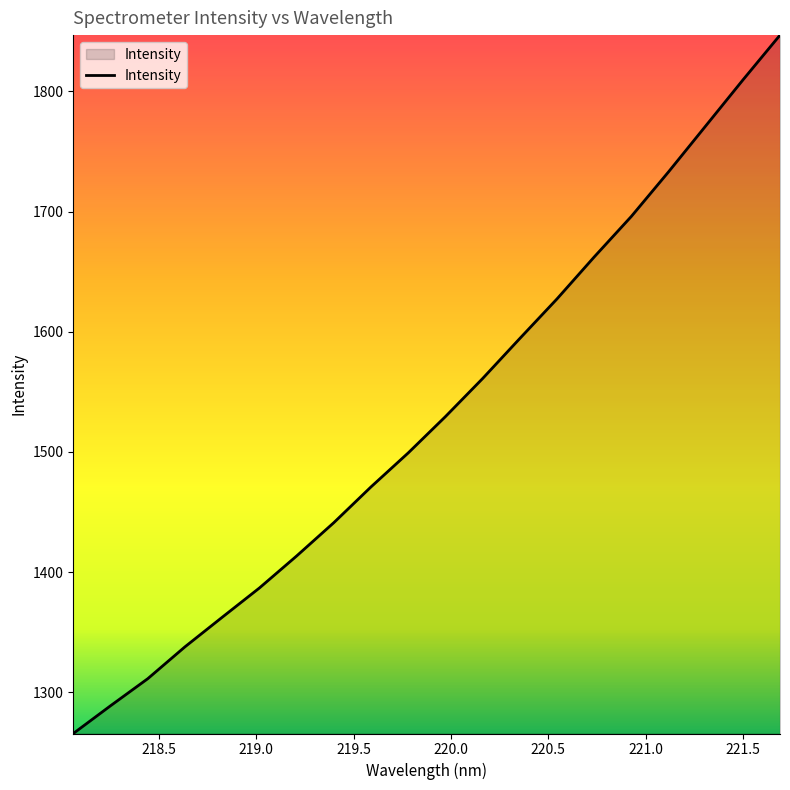

What is the minimum value shown in the chart?

1265.6